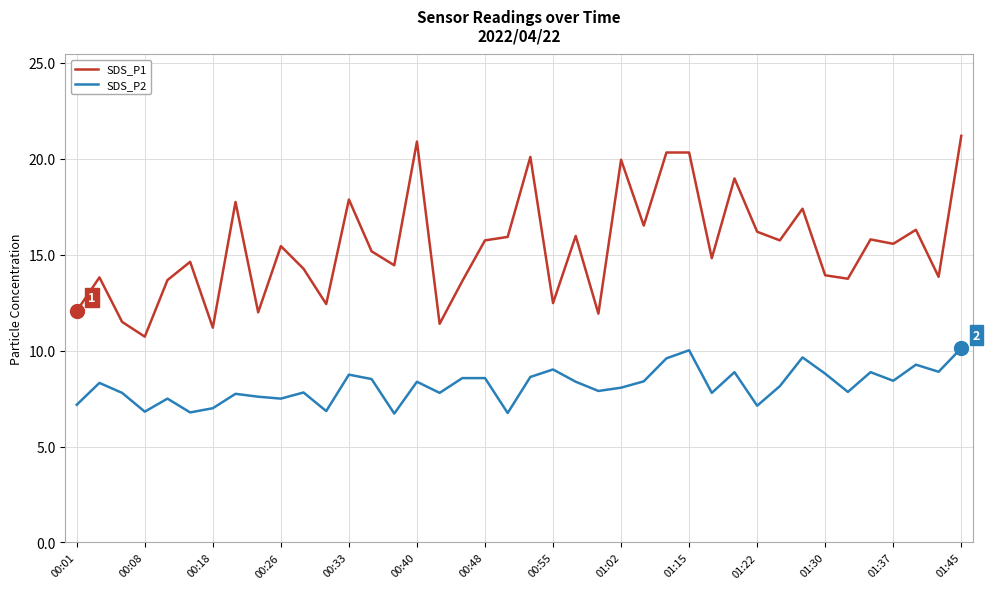

Which series has the largest total across all categories?

SDS_P1